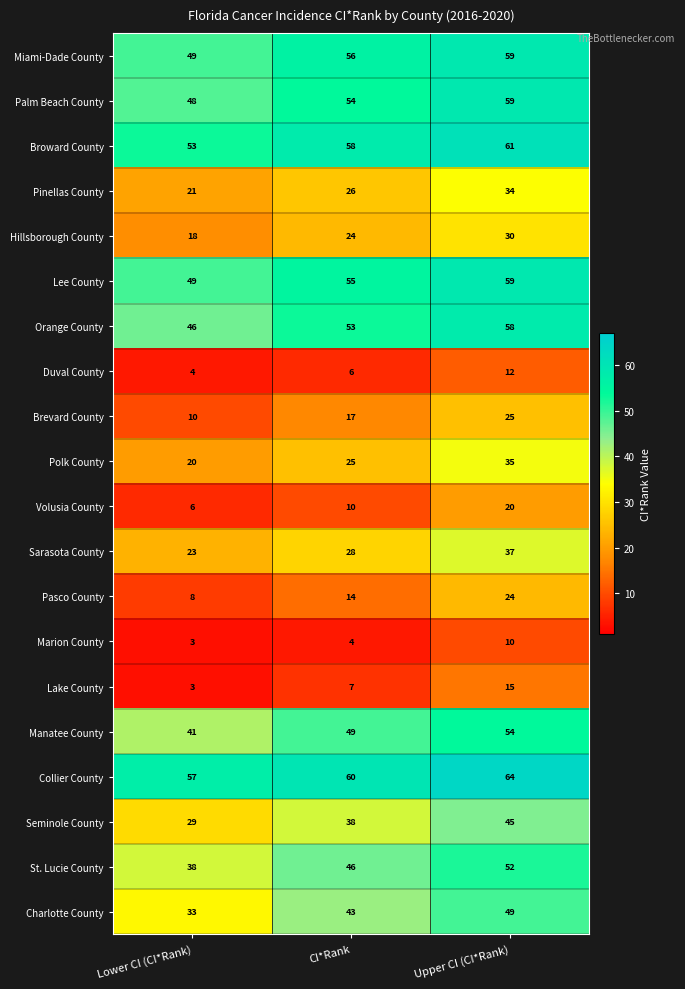

At which label is Miami-Dade County closest to 54?

CI*Rank